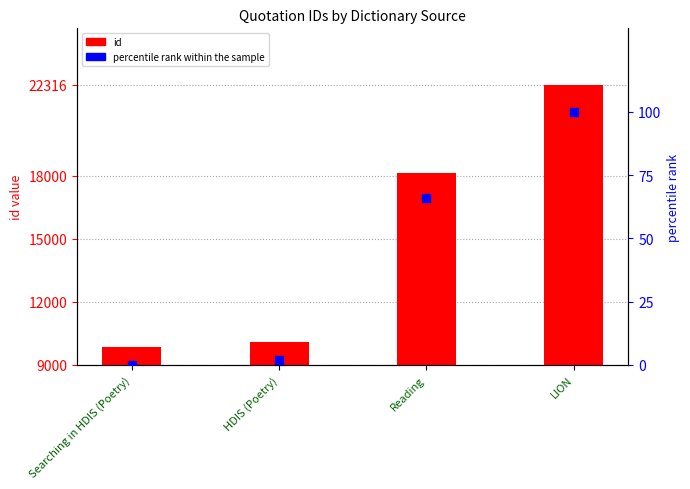

Which series reaches the minimum Y coordinate?

percentile rank within the sample